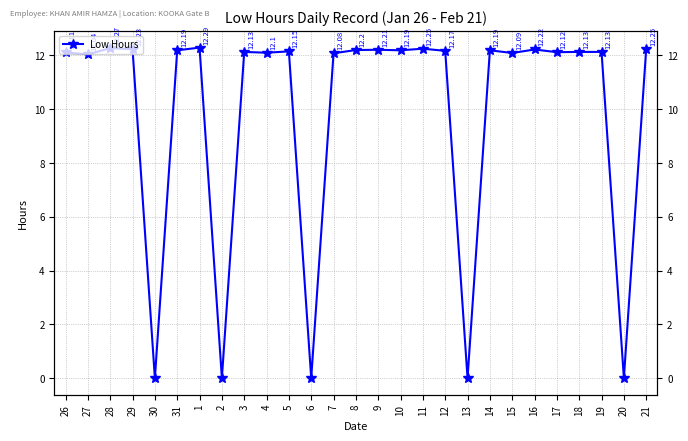

The value at 2 is 7.4. True or false?

False